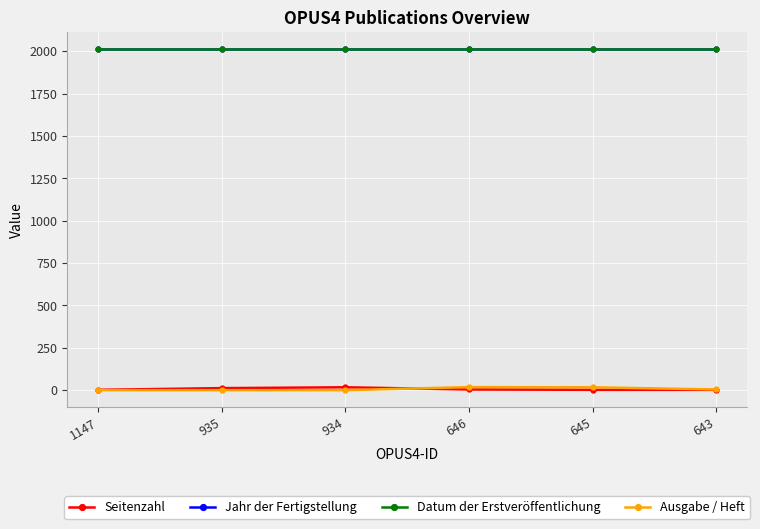

Reading left to right, list all the values displayed in this chart.

Seitenzahl: 1147=2	935=12	934=17	646=4	645=2	643=2
Jahr der Fertigstellung: 1147=2012	935=2012	934=2012	646=2012	645=2012	643=2012
Datum der Erstveröffentlichung: 1147=2012	935=2012	934=2012	646=2012	645=2012	643=2012
Ausgabe / Heft: 1147=0	935=0	934=0	646=18	645=17	643=4